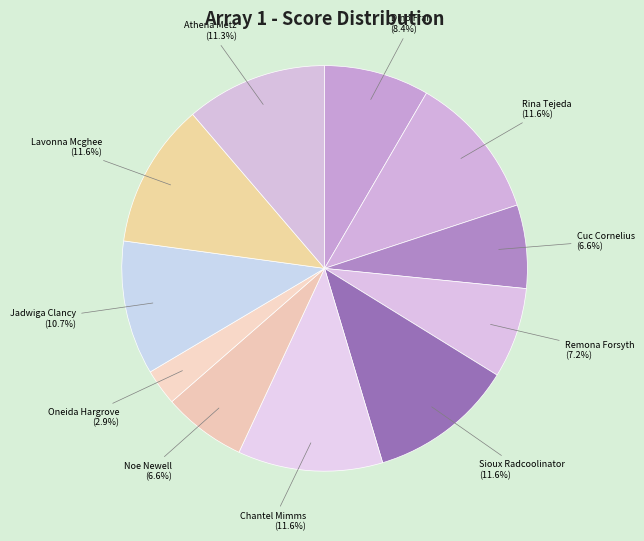

Which category has the smallest portion of the pie?

Oneida Hargrove